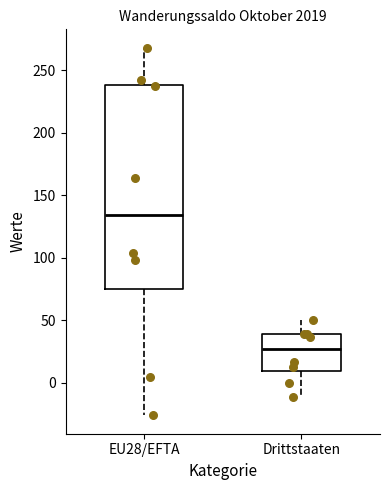

Reading left to right, transcribe this box plot: for each box, give where its median line is, the range the box spans, and where its two whiskers end, as read against the y-axis. The values are not printed on the chart, so give them approximately, as read against the axis.

EU28/EFTA: median 135, box 75 to 240, whiskers -25 to 270
Drittstaaten: median 25, box 10 to 40, whiskers -10 to 50